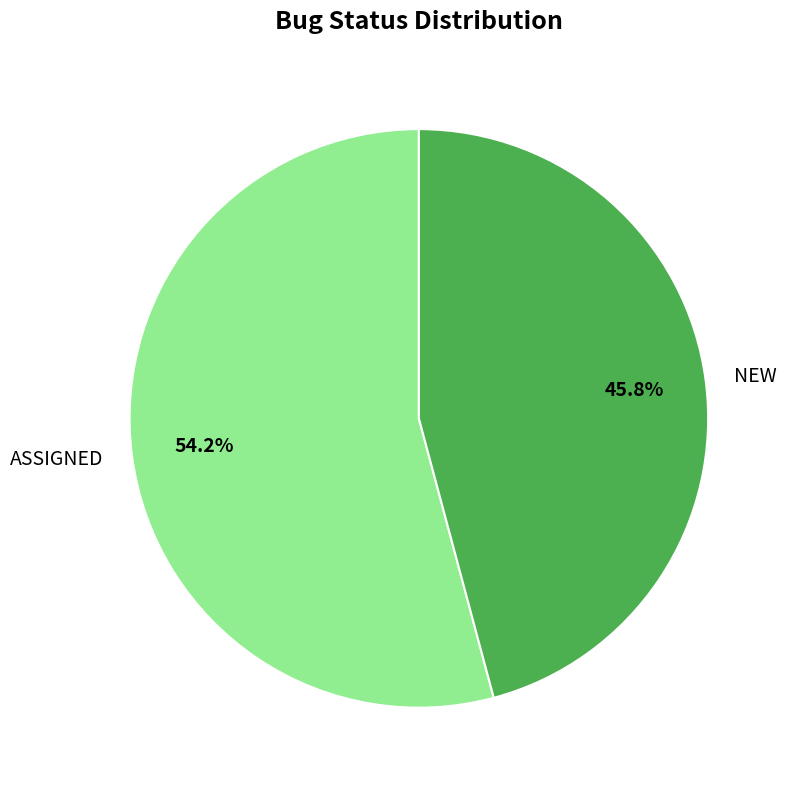

True or false: ASSIGNED accounts for 62% of the total.

False